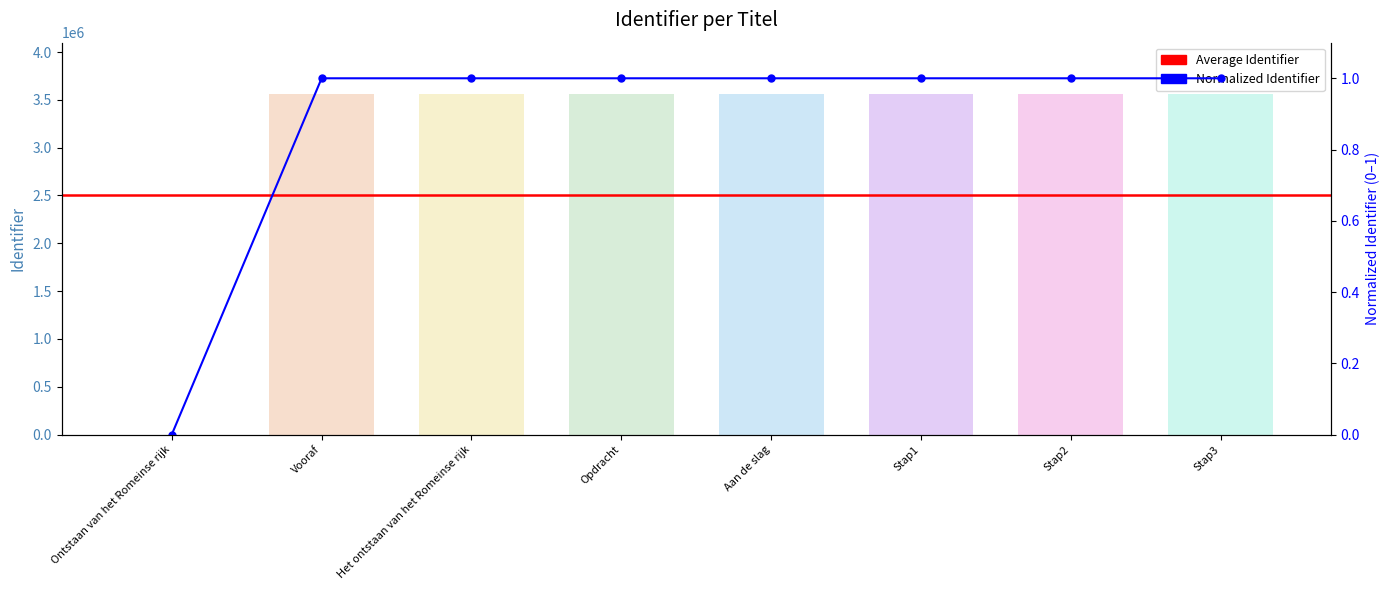

How many data points does each series have?

8